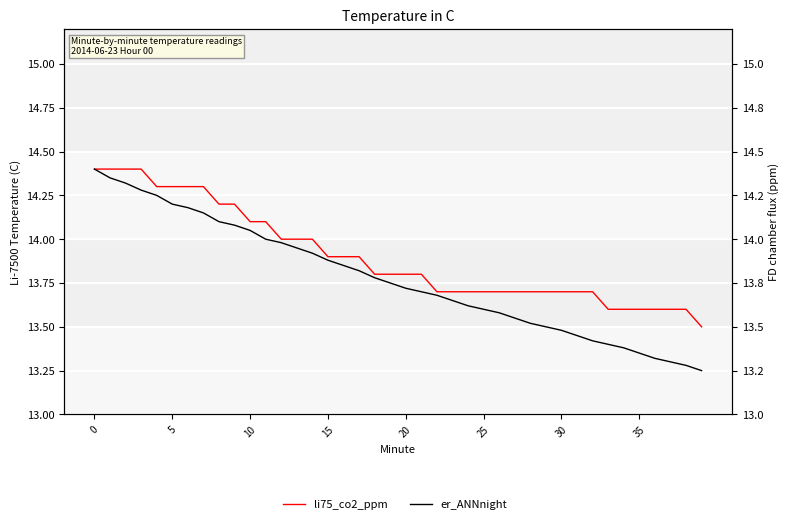

Reading right to left, extract all data points from this chart.

li75_co2_ppm: 13.5	13.6	13.6	13.6	13.6	13.6	13.6	13.7	13.7	13.7	13.7	13.7	13.7	13.7	13.7	13.7	13.7	13.7	13.8	13.8	13.8	13.8	13.9	13.9	13.9	14.0	14.0	14.0	14.1	14.1	14.2	14.2	14.3	14.3	14.3	14.3	14.4	14.4	14.4	14.4
er_ANNnight: 13.2	13.3	13.3	13.3	13.3	13.4	13.4	13.4	13.4	13.5	13.5	13.5	13.6	13.6	13.6	13.6	13.7	13.7	13.7	13.7	13.8	13.8	13.8	13.8	13.9	13.9	13.9	14.0	14.0	14.1	14.1	14.1	14.2	14.2	14.2	14.2	14.3	14.3	14.3	14.4